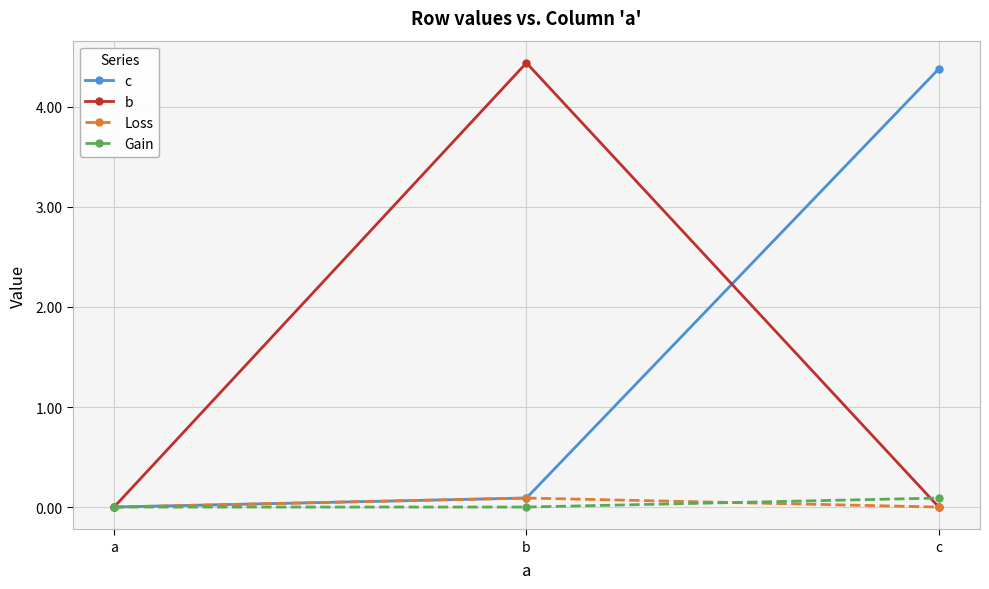

Which series has the widest spread of values?

b